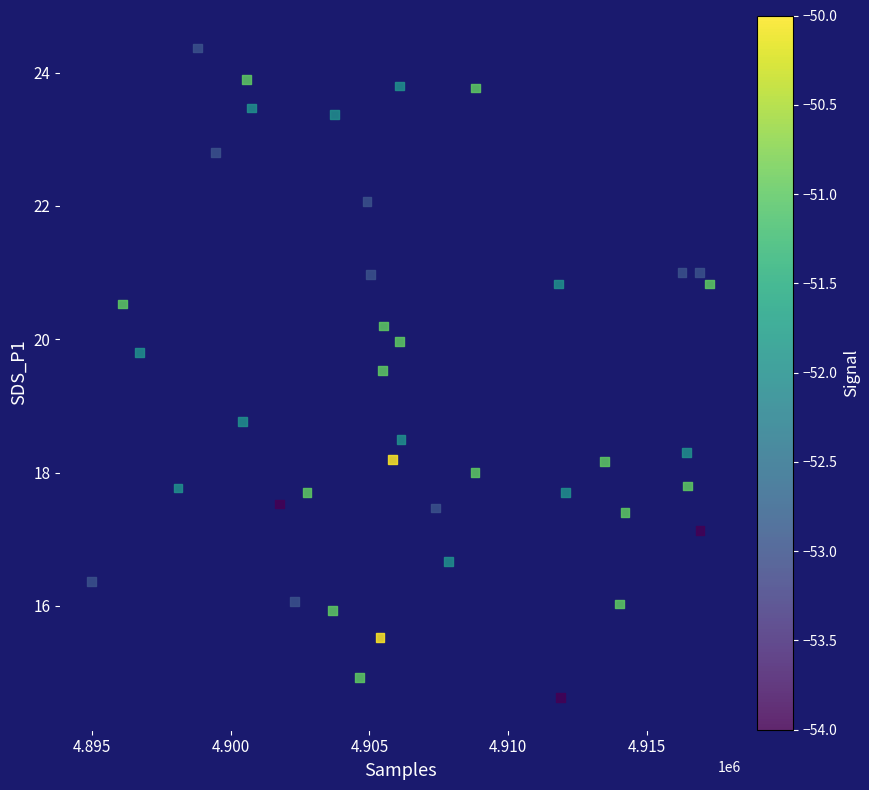

What Y value in the scatter plot is closest to 19?

18.8